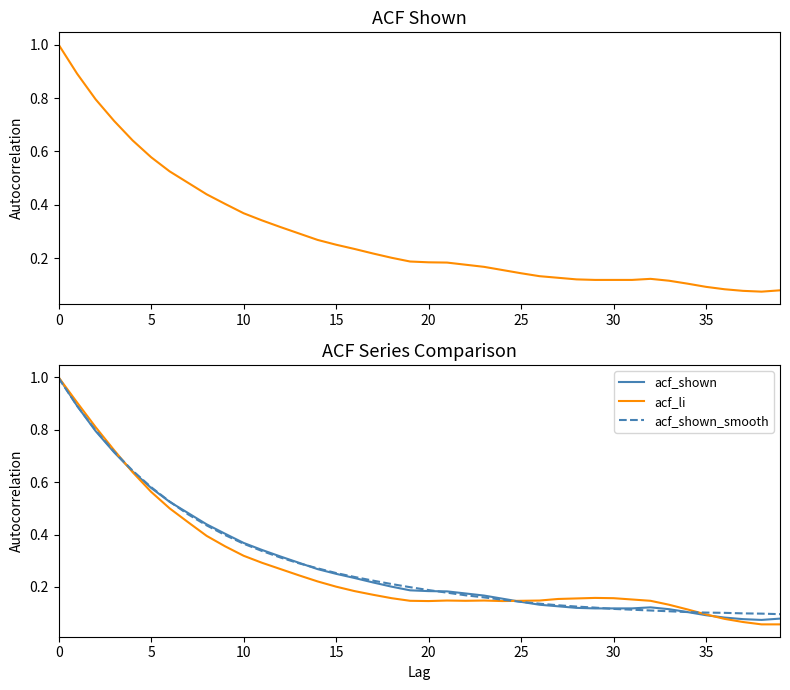

The value of acf_shown at 10 is 0.2. True or false?

False